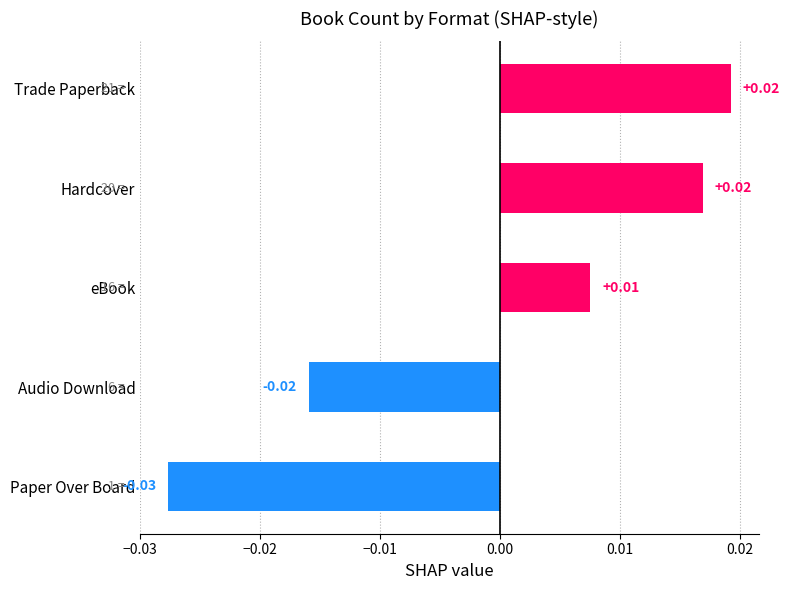

At which label is the value closest to 0?

eBook